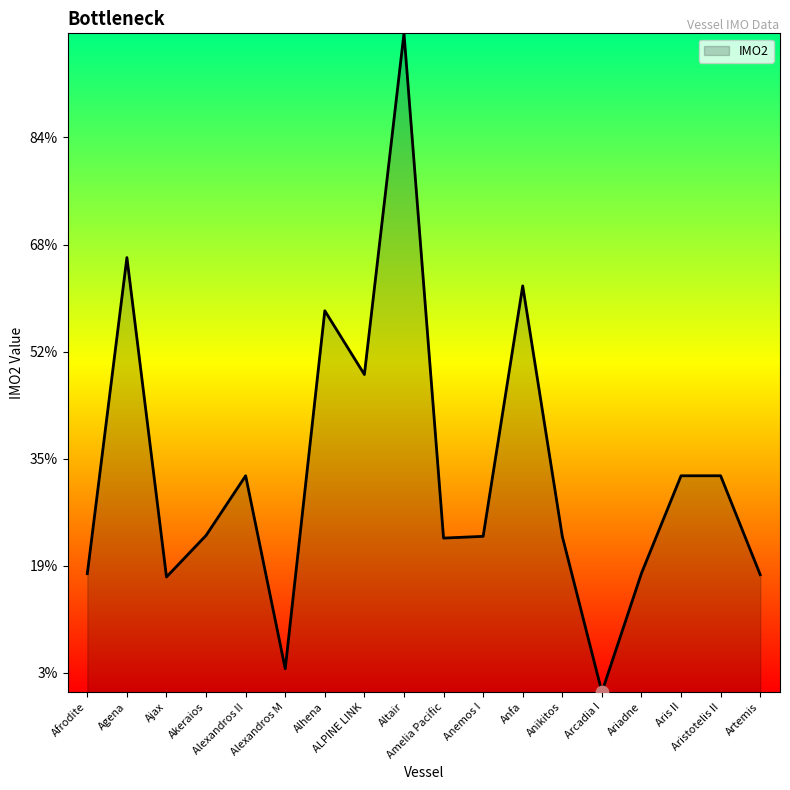

Which has a higher value, Alhena or Amelia Pacific?

Alhena